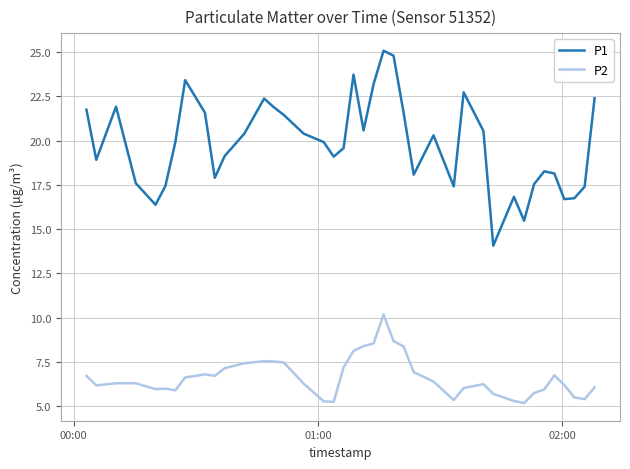

Which series has the widest spread of values?

P1